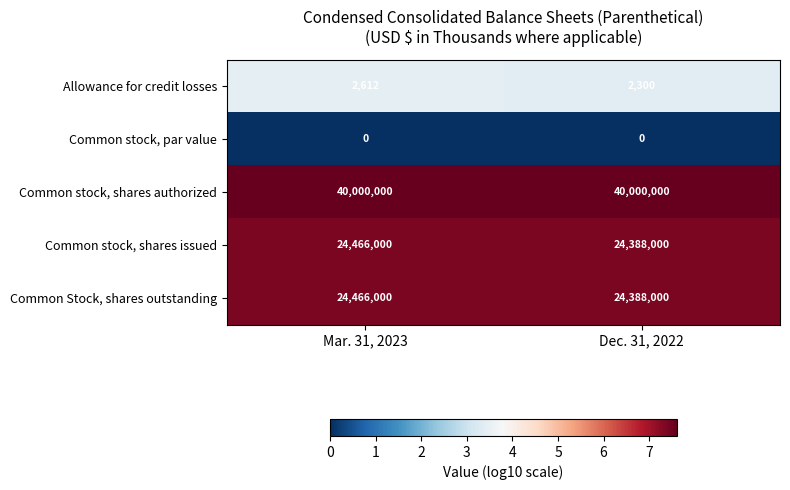

Reading left to right, what are all the values shown in this chart?

Allowance for credit losses: 2612	2300
Common stock, par value: 0	0
Common stock, shares authorized: 40000000	40000000
Common stock, shares issued: 24466000	24388000
Common Stock, shares outstanding: 24466000	24388000